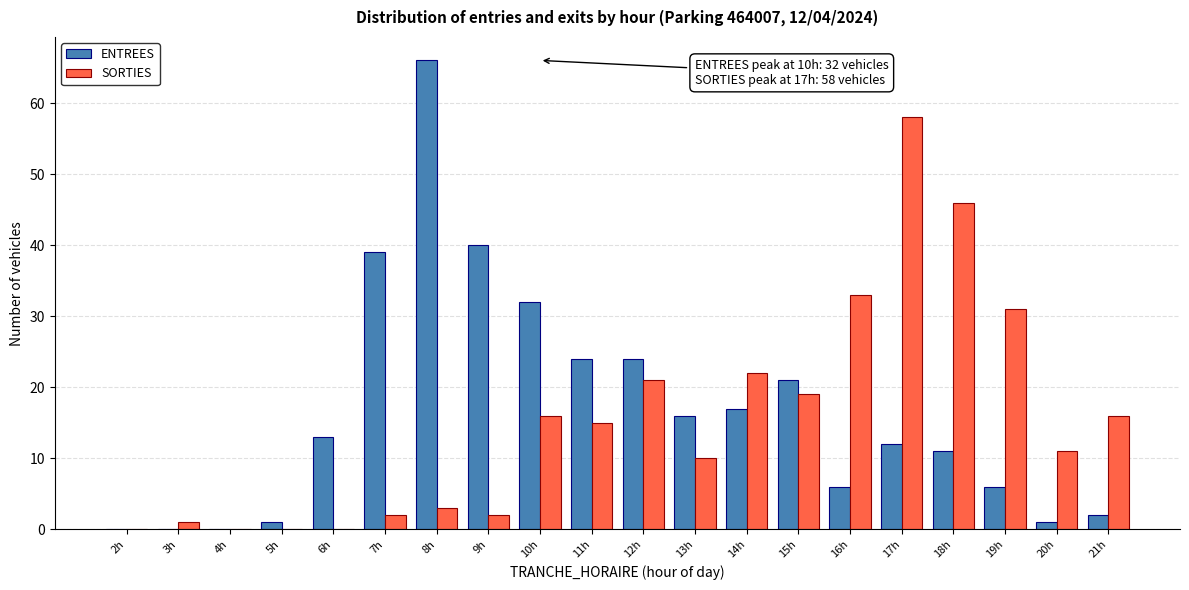

Where is SORTIES nearest to the value 29?

19h